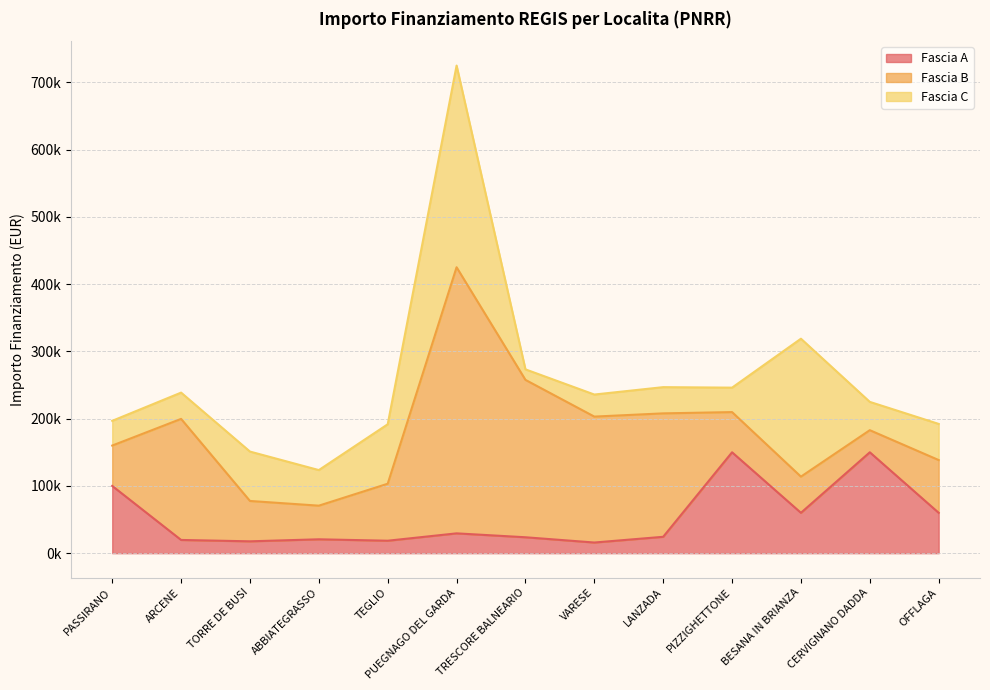

Reading right to left, what are all the values shown in this chart?

Fascia A: 60000.0	150000.0	60000.0	150000.0	24354.0	15844.0	23663.4	29464.2	18516.0	20632.0	17625.0	19661.6	100000.0
Fascia B: 78445.4	32868.0	53784.0	59760.0	183501.0	187212.0	234000.0	395644.9	84735.1	50000.0	60000.0	180000.0	60000.0
Fascia C: 53736.0	42066.0	205092.0	36351.0	39000.0	32804.9	15630.6	299862.0	88400.0	52920.0	73440.0	39060.0	36760.1